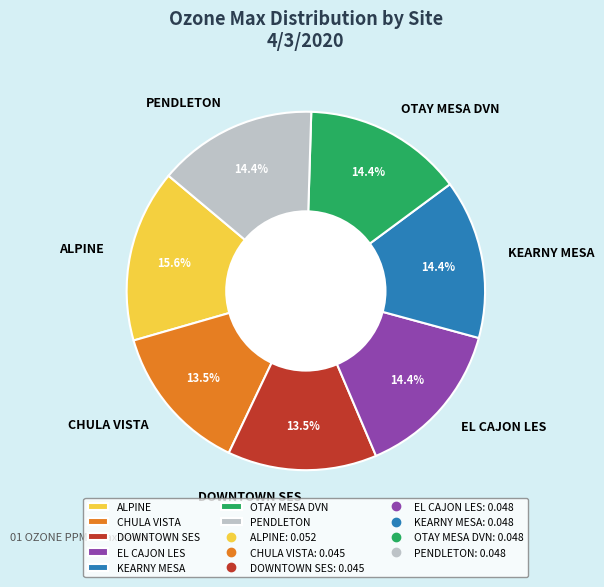

Does any single category account for the majority?

No